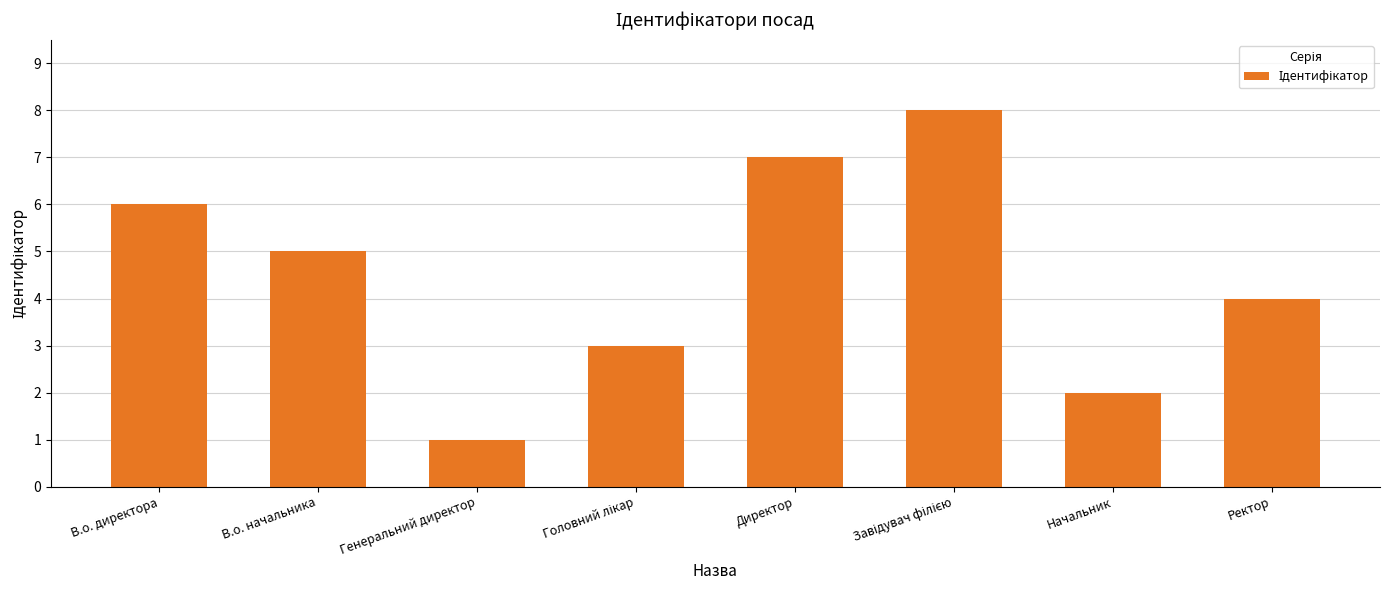

The value at Директор is 7. True or false?

True